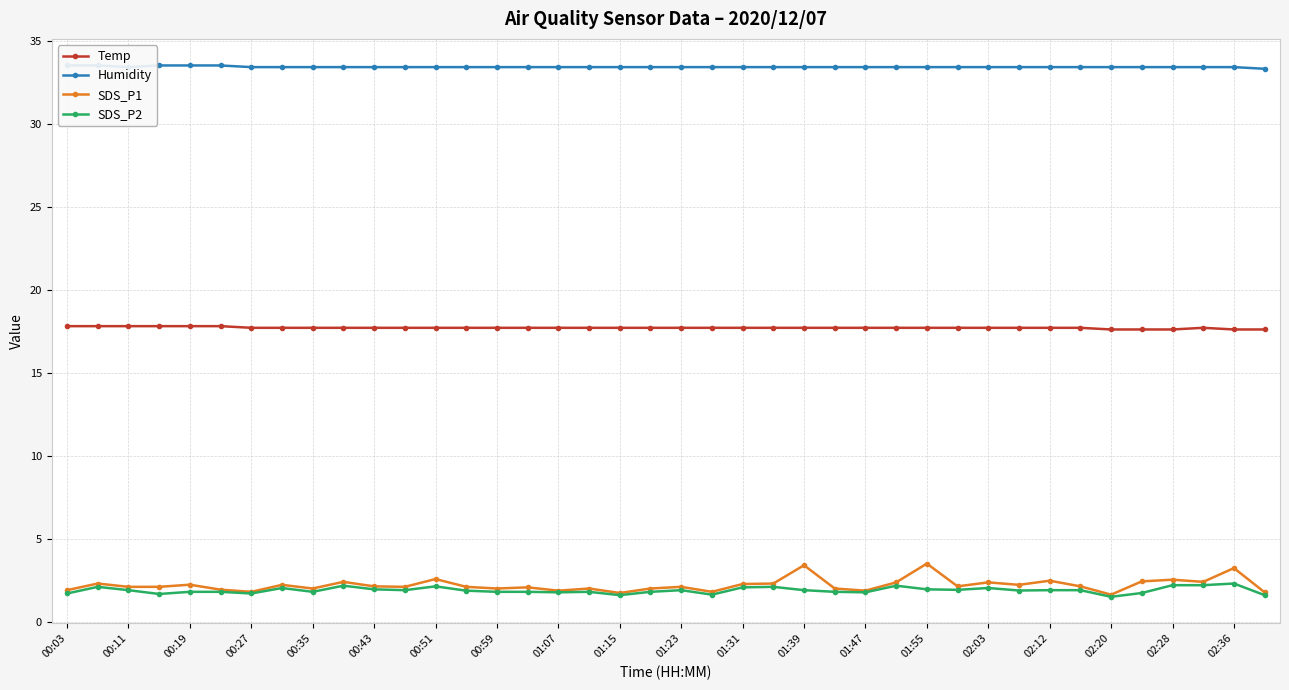

True or false: SDS_P1 and Humidity intersect in this chart.

False